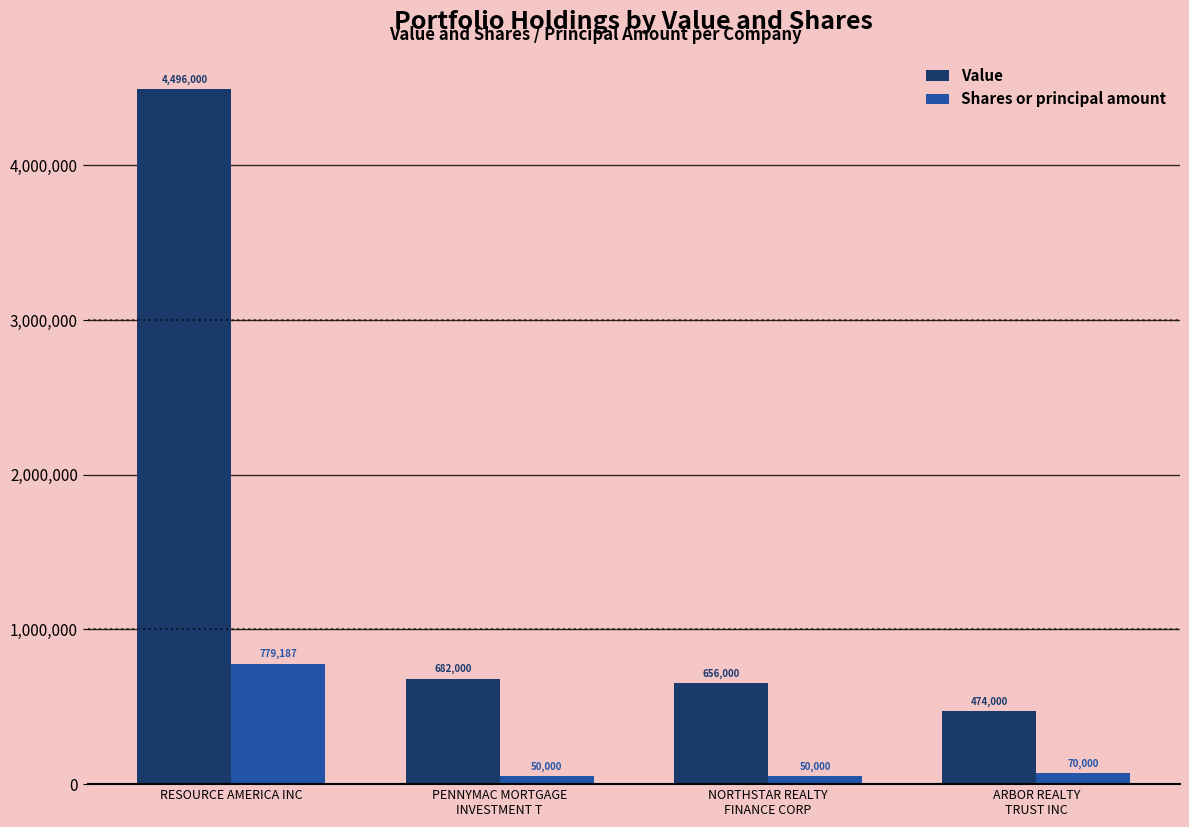

What is the label of the 4th bar from the left?

ARBOR REALTY
TRUST INC